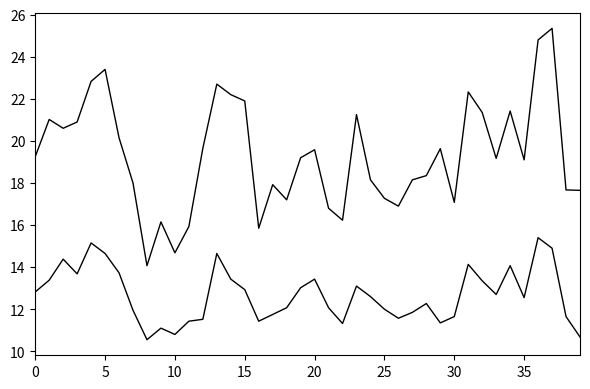

Does the chart have visible grid lines?

No